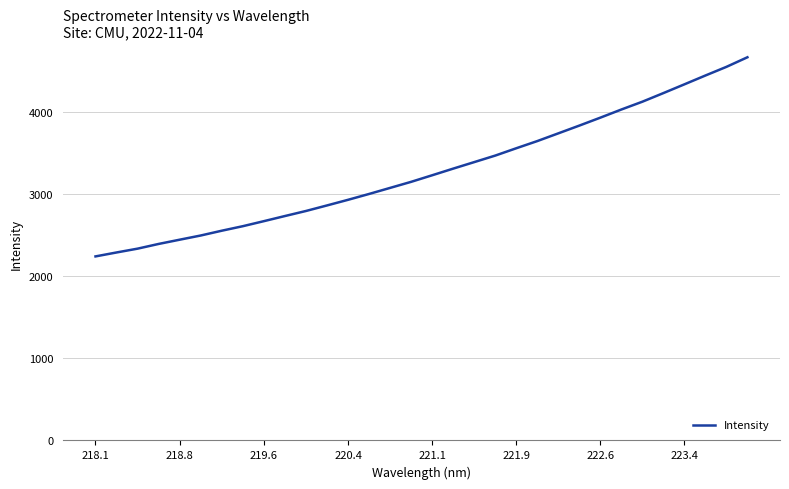

What is the greatest value displayed?

4672.0